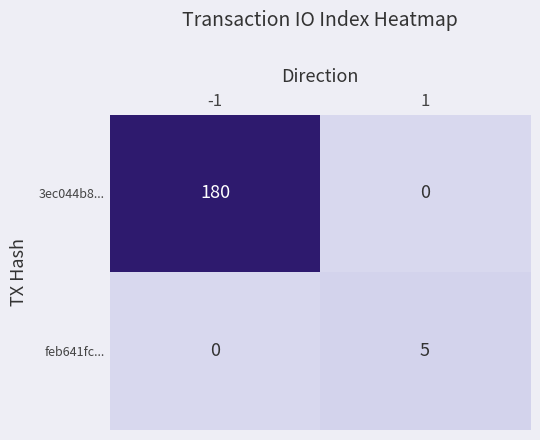

The feb641fc... series shows 5 at 1. True or false?

True